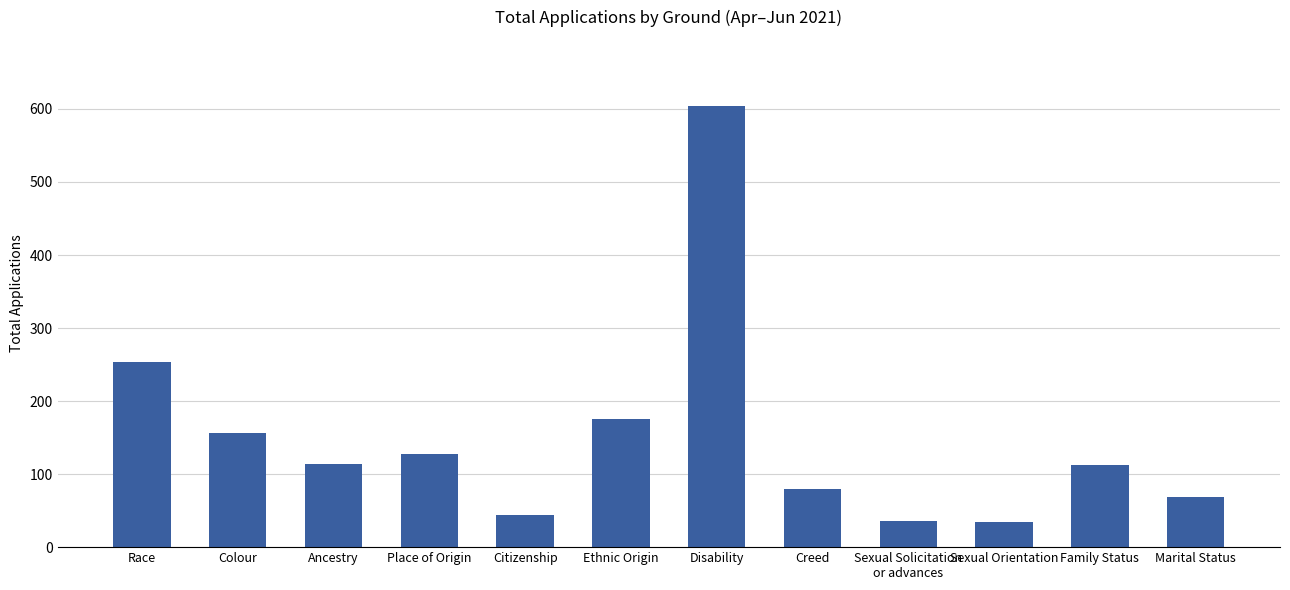

What is the difference between the values at Family Status and Sexual Orientation?

79